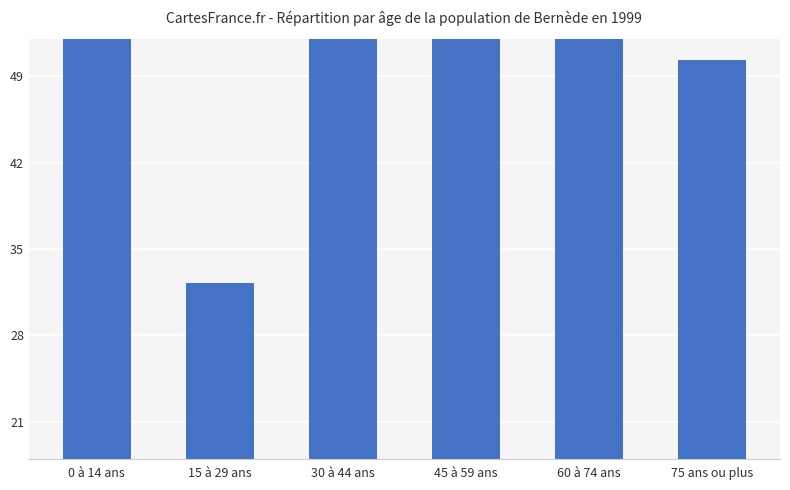

What is the difference between the values at 30 à 44 ans and 75 ans ou plus?

28.0